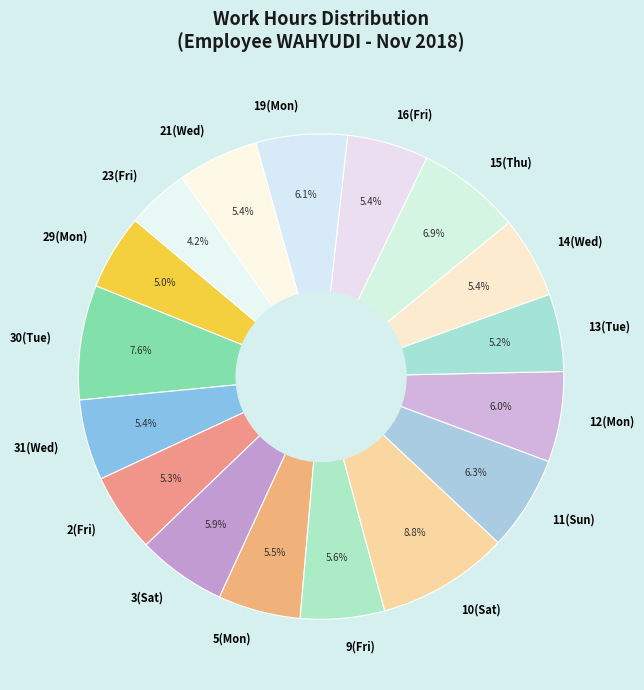

What is the smallest slice in the pie chart?

23(Fri)